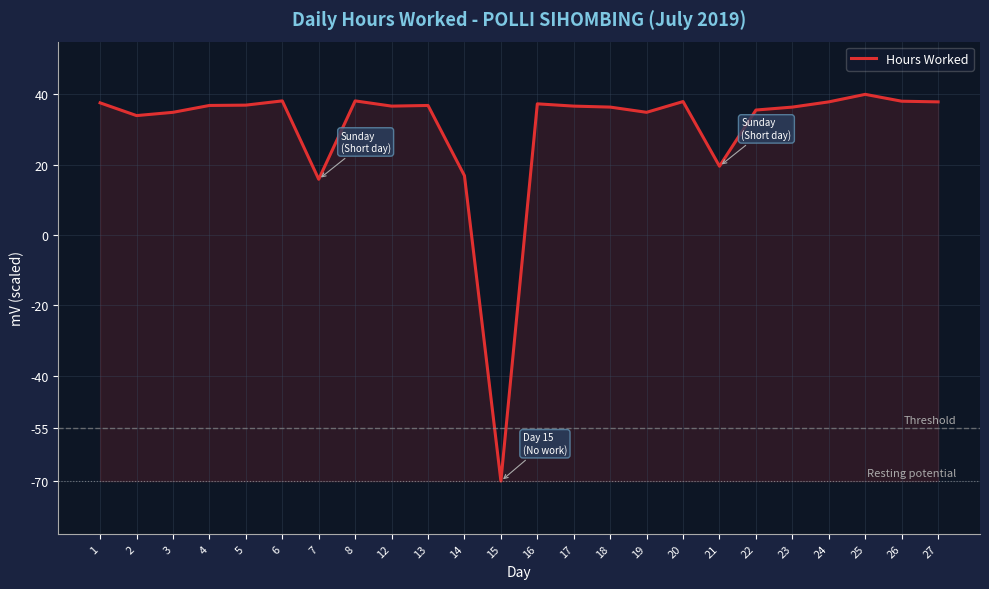

The value at 24 is 37.9. True or false?

True